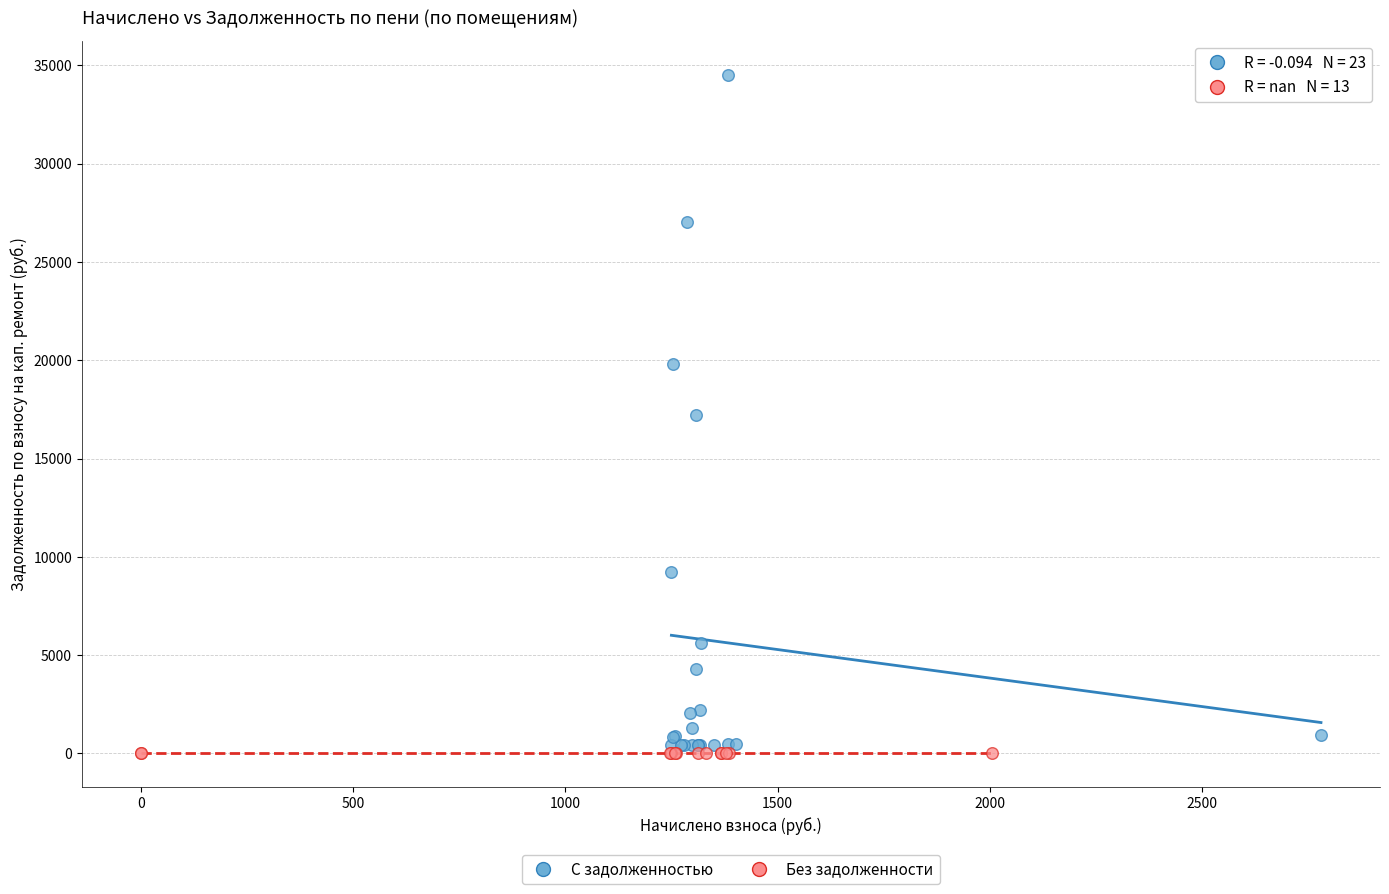

Which series reaches the maximum Y coordinate?

С задолженностью